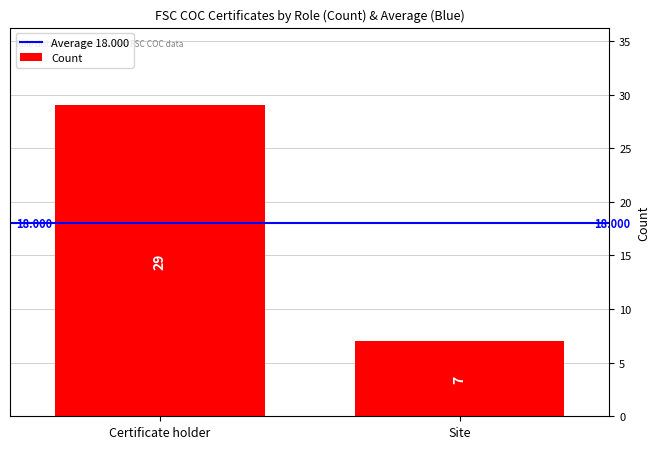

Which label corresponds to the largest value in the chart?

Certificate holder